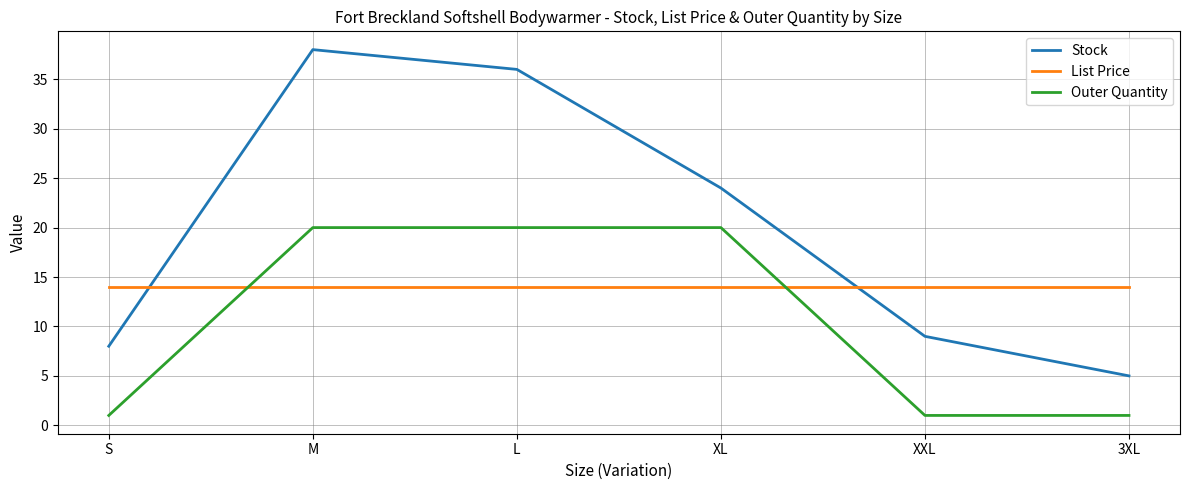

Between which two adjacent categories do Outer Quantity and List Price first intersect?

S and M